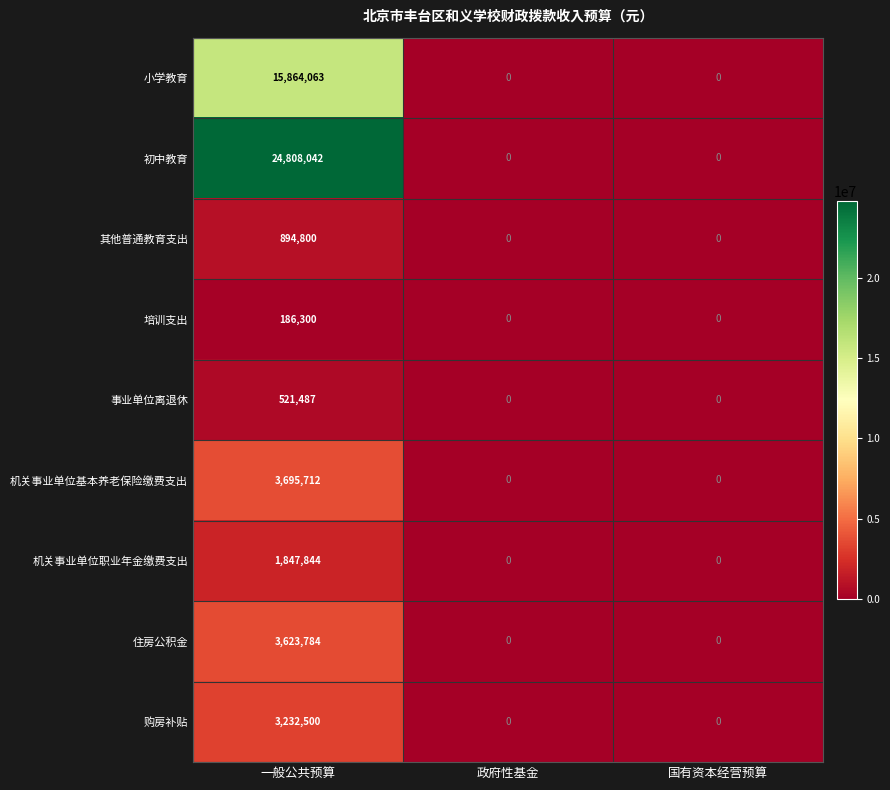

At which category is the sum across all series the highest?

一般公共预算